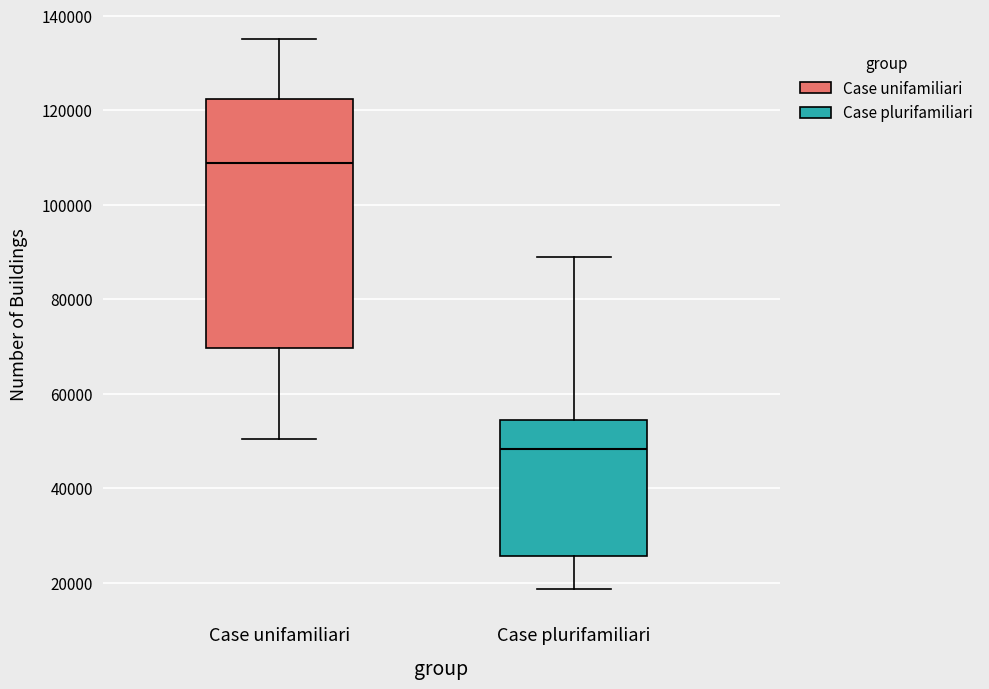

Reading left to right, read every box against the y-axis: the position of its median line, the range the box covers, and the ends of its whiskers. The values are not printed on the chart, so give them approximately, as read against the axis.

Case unifamiliari: median 108000, box 70000 to 122000, whiskers 50000 to 136000
Case plurifamiliari: median 48000, box 26000 to 54000, whiskers 18000 to 88000